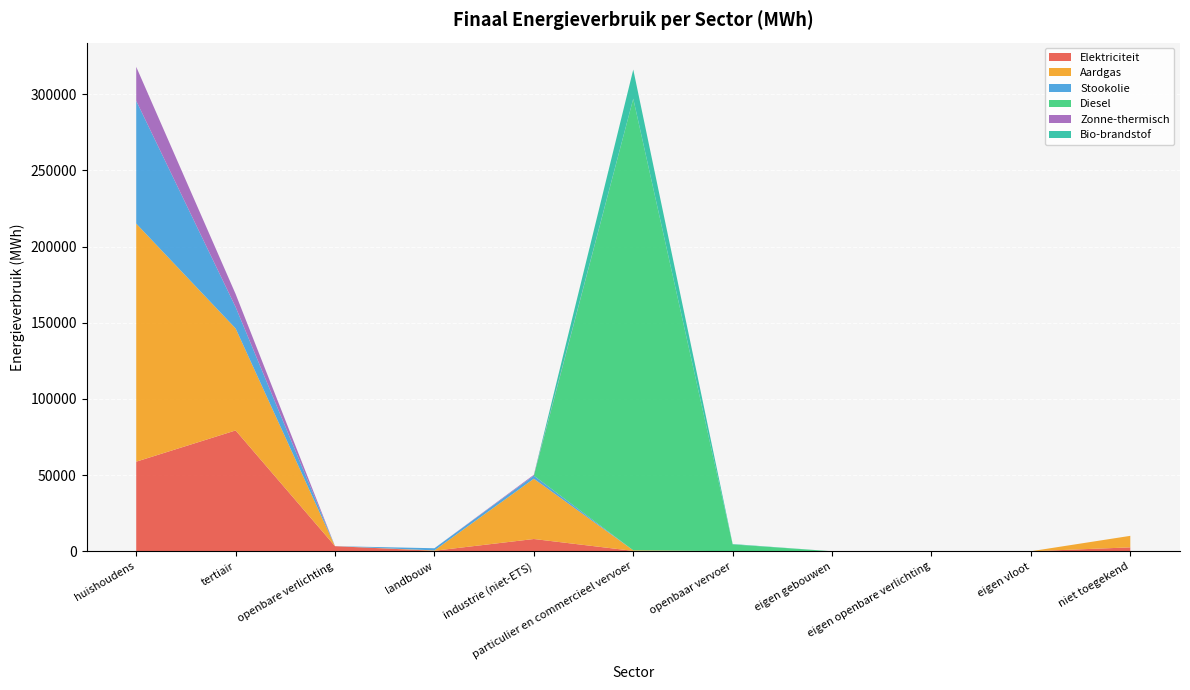

Reading right to left, what are all the values shown in this chart?

Elektriciteit: 2549.8	0.0	0.0	0.0	47.3	240.1	8034.7	337.2	3329.5	79303.9	58800.9
Aardgas: 7565.8	0.0	0.0	0.0	0.0	365.7	39575.1	235.3	0.0	66942.3	156274.5
Stookolie: 0.0	0.0	0.0	0.0	0.0	0.0	2019.5	1404.9	0.0	14030.8	80582.0
Diesel: 0.0	0.0	0.0	0.0	4440.5	296483.2	0.0	0.0	0.0	0.0	0.0
Zonne-thermisch: 0.0	0.0	0.0	0.0	0.0	0.0	578.9	0.0	0.0	8565.5	22324.7
Bio-brandstof: 0.0	0.0	0.0	0.0	255.7	19099.0	0.0	0.0	0.0	0.0	0.0